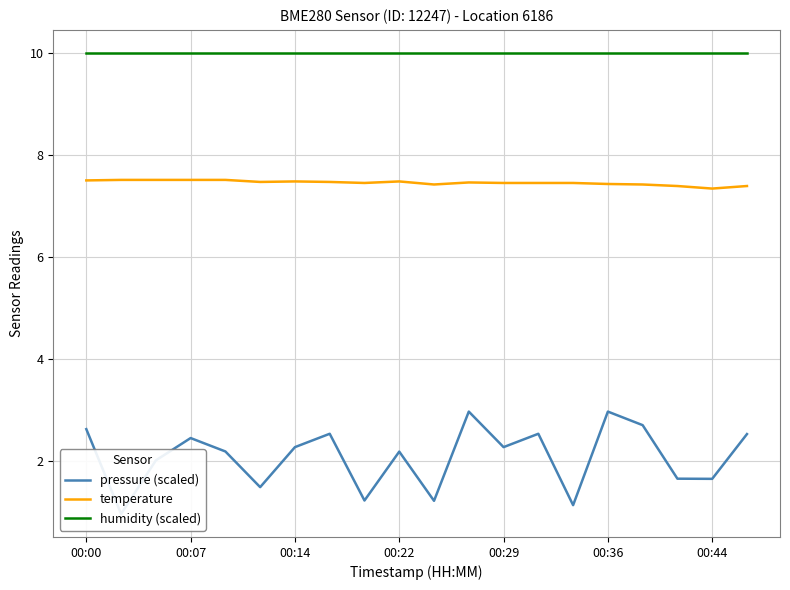

Rank the series at 19 from lowest to highest value.

pressure (scaled), temperature, humidity (scaled)